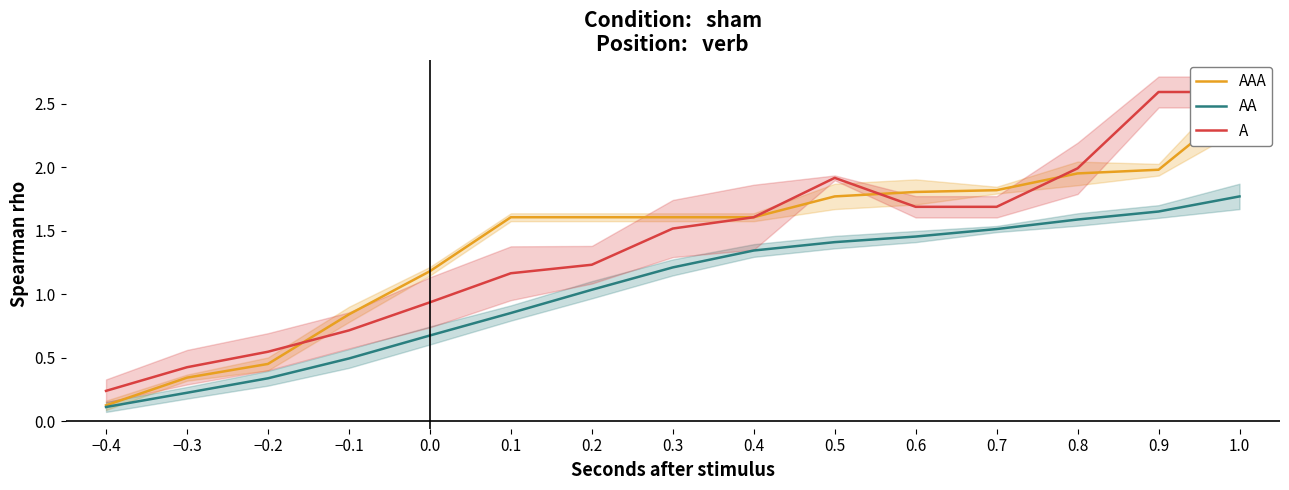

Which series has the largest total across all categories?

AAA